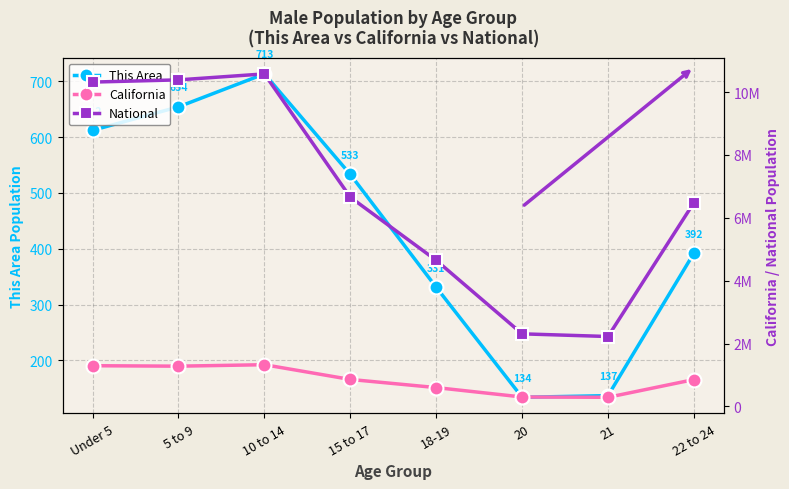

Which label corresponds to the largest value in the chart?

10 to 14